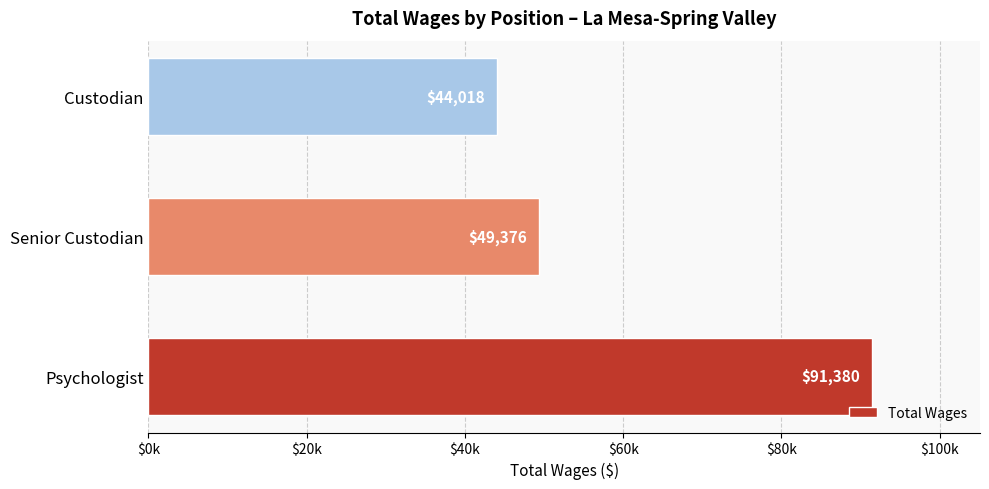

List the labels in order of value, largest first.

Psychologist, Senior Custodian, Custodian